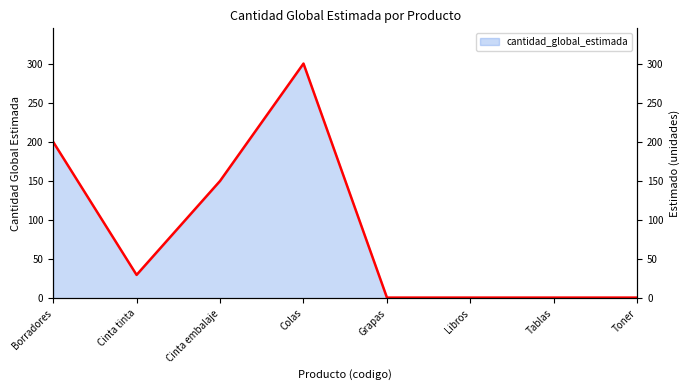

What is the value of the 4th point from the left?

300